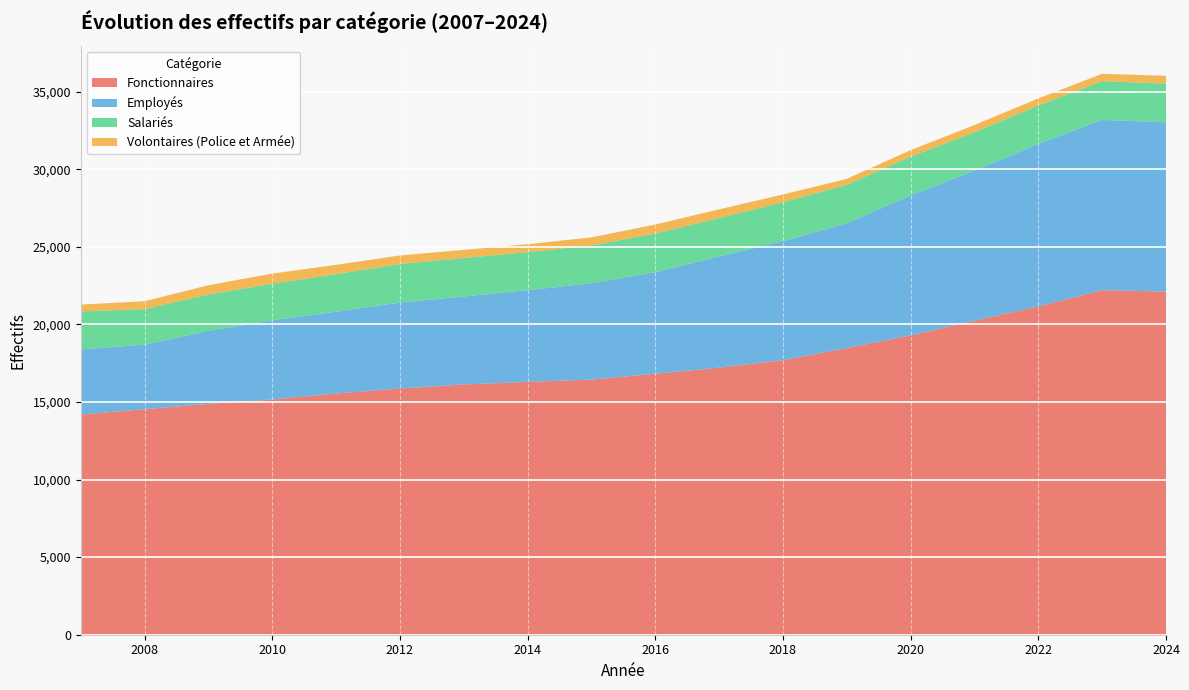

Reading left to right, transcribe all the data shown in this chart.

Fonctionnaires: 2007=14186	2008=14534	2009=14875	2010=15158	2011=15541	2012=15862	2013=16128	2014=16291	2015=16438	2016=16817	2017=17209	2018=17693	2019=18471	2020=19286	2021=20236	2022=21152	2023=22205	2024=22109
Employés: 2007=4198	2008=4155	2009=4715	2010=5100	2011=5274	2012=5543	2013=5670	2014=5913	2015=6213	2016=6546	2017=7169	2018=7668	2019=8039	2020=9030	2021=9668	2022=10480	2023=10968	2024=10911
Salariés: 2007=2448	2008=2291	2009=2335	2010=2360	2011=2419	2012=2483	2013=2475	2014=2449	2015=2431	2016=2489	2017=2472	2018=2502	2019=2482	2020=2491	2021=2473	2022=2471	2023=2500	2024=2486
Volontaires (Police et Armée): 2007=441	2008=512	2009=597	2010=655	2011=601	2012=551	2013=528	2014=511	2015=523	2016=583	2017=560	2018=507	2019=385	2020=421	2021=467	2022=457	2023=472	2024=510